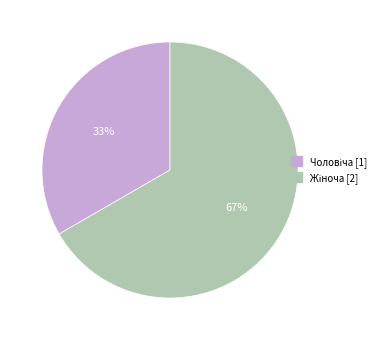

How many slices are in this pie chart?

2